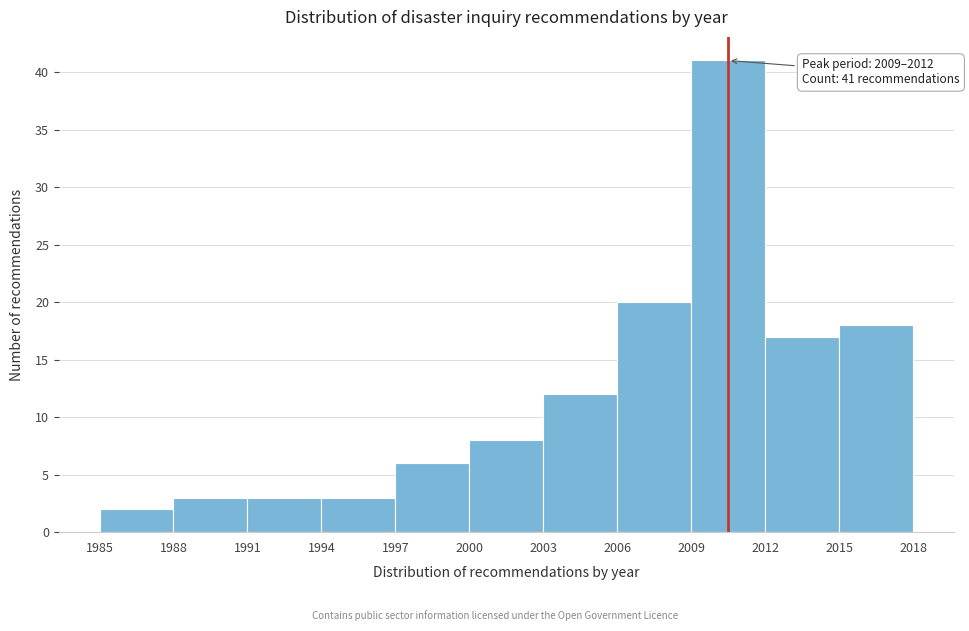

Over which range of the x-axis is the bar tallest?

2009 to 2012